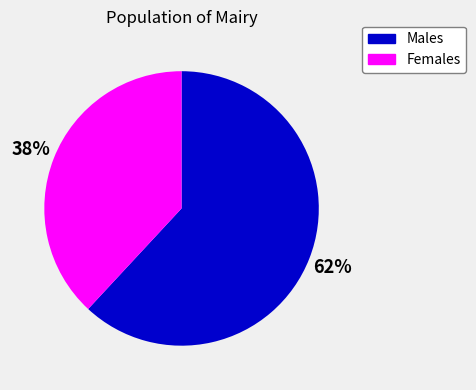

Does any single category account for the majority?

Yes